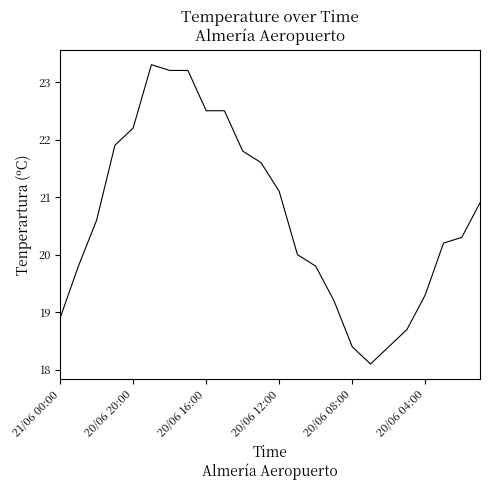

What is the difference between the maximum and minimum values?

5.2